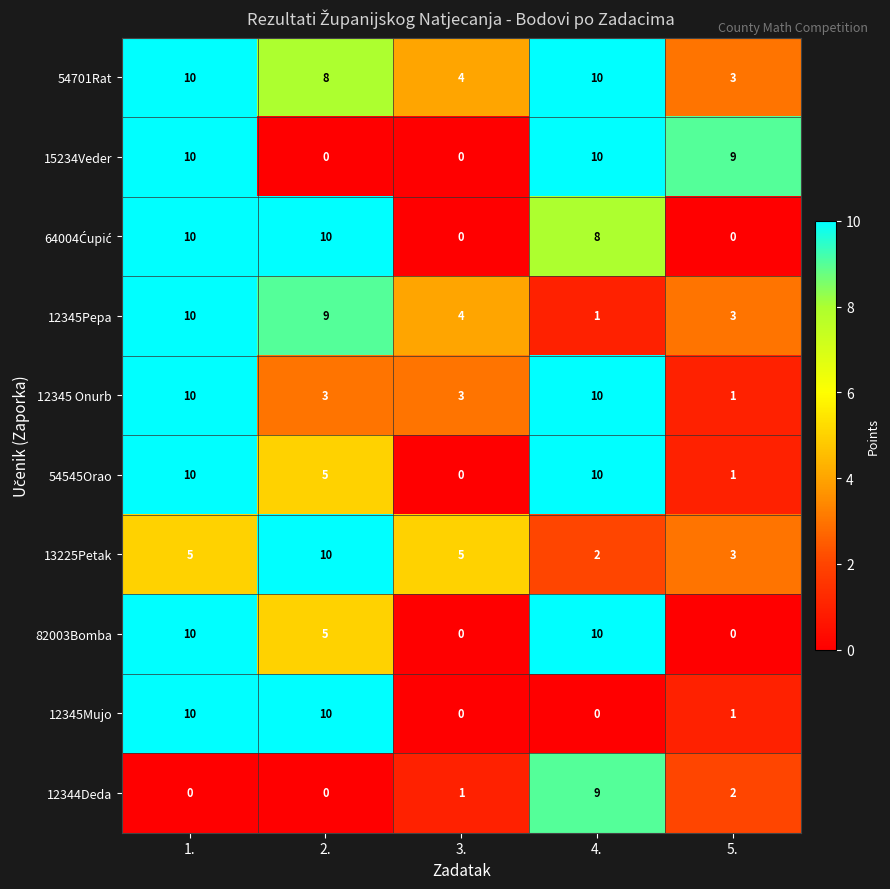

How many data points in 82003Bomba are less than 5?

2